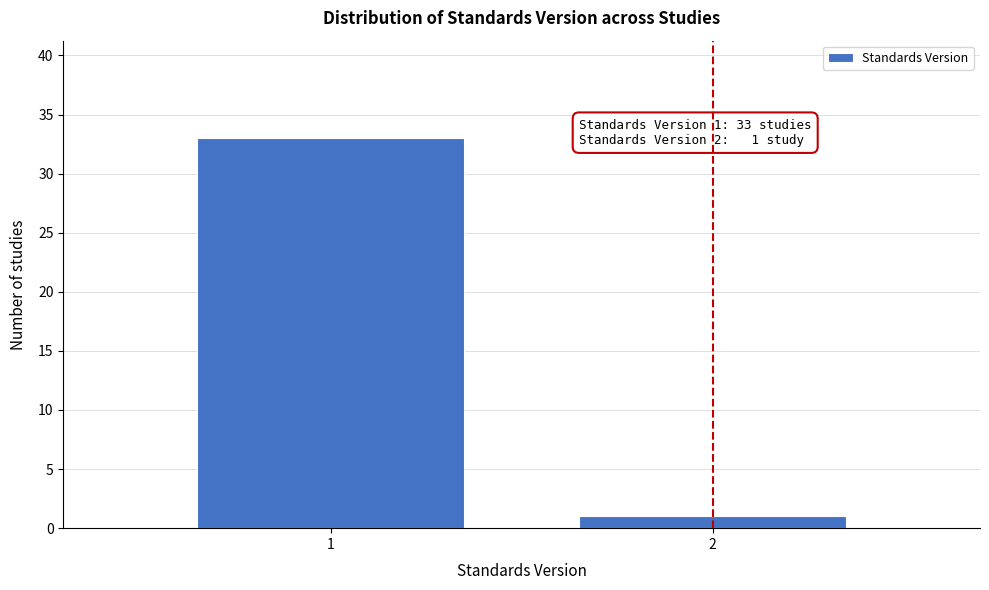

Reading left to right, list all the values displayed in this chart.

1=33	2=1